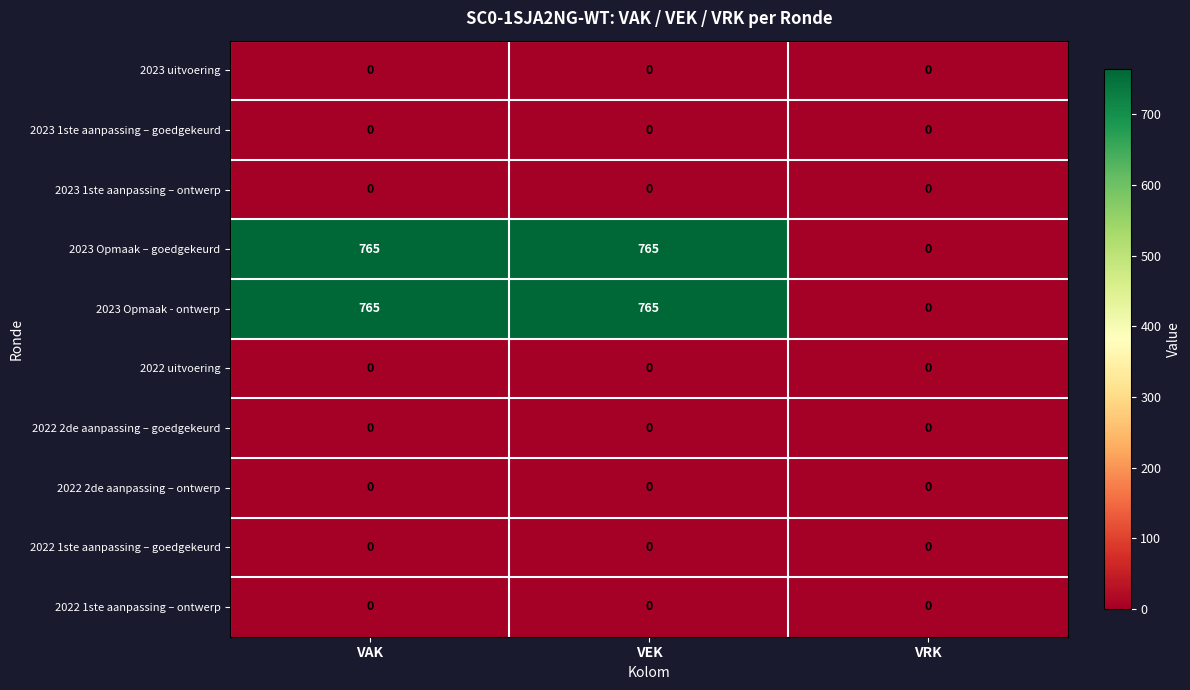

Reading left to right, list all the values displayed in this chart.

2023 uitvoering: 0	0	0
2023 1ste aanpassing – goedgekeurd: 0	0	0
2023 1ste aanpassing – ontwerp: 0	0	0
2023 Opmaak – goedgekeurd: 765	765	0
2023 Opmaak - ontwerp: 765	765	0
2022 uitvoering: 0	0	0
2022 2de aanpassing – goedgekeurd: 0	0	0
2022 2de aanpassing – ontwerp: 0	0	0
2022 1ste aanpassing – goedgekeurd: 0	0	0
2022 1ste aanpassing – ontwerp: 0	0	0